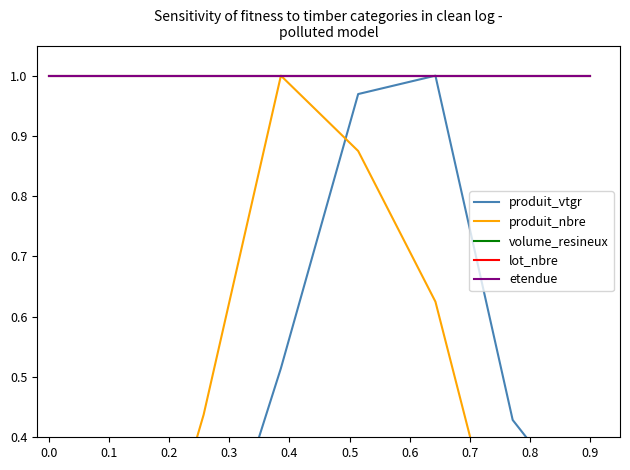

What is the total value across all series at 0.0?

3.1